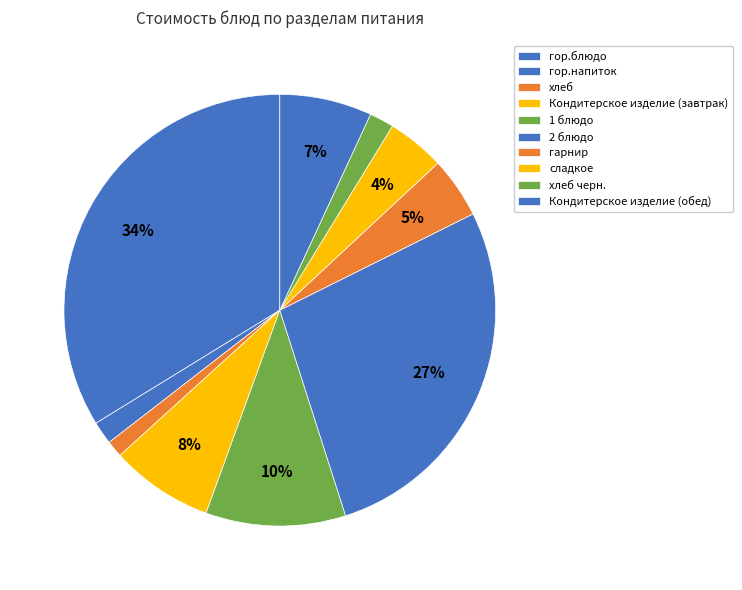

The гор.блюдо slice represents 34% of the pie. True or false?

True